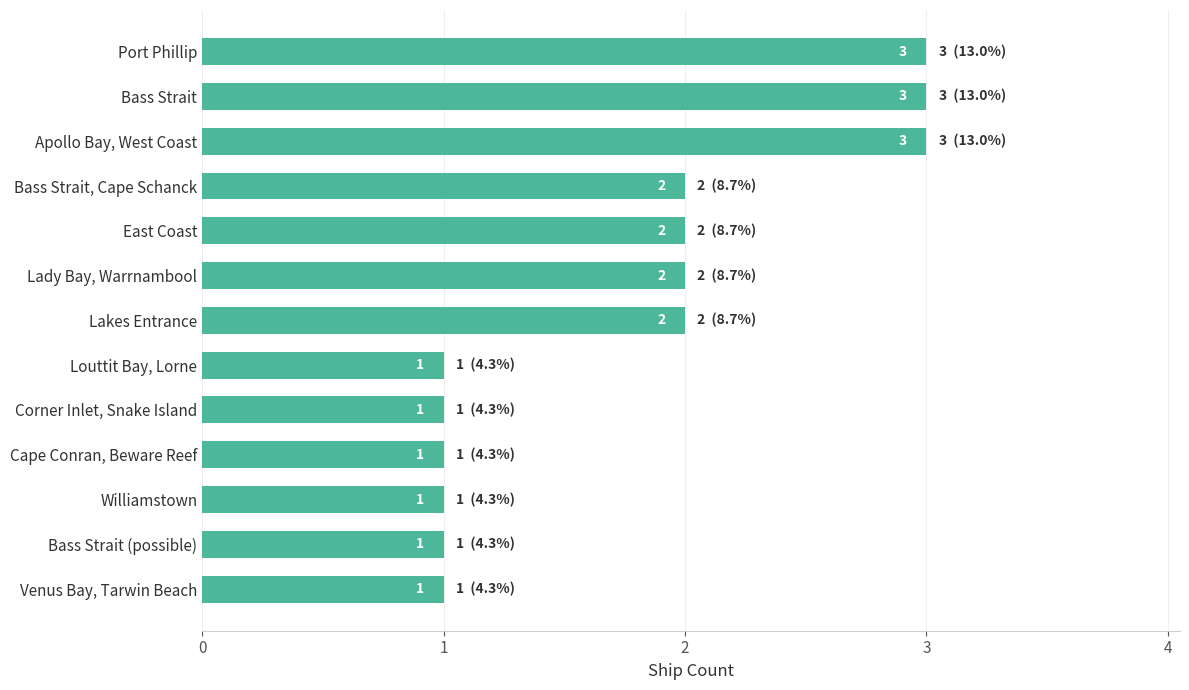

Between Cape Conran, Beware Reef and Bass Strait, Cape Schanck, which is larger?

Bass Strait, Cape Schanck